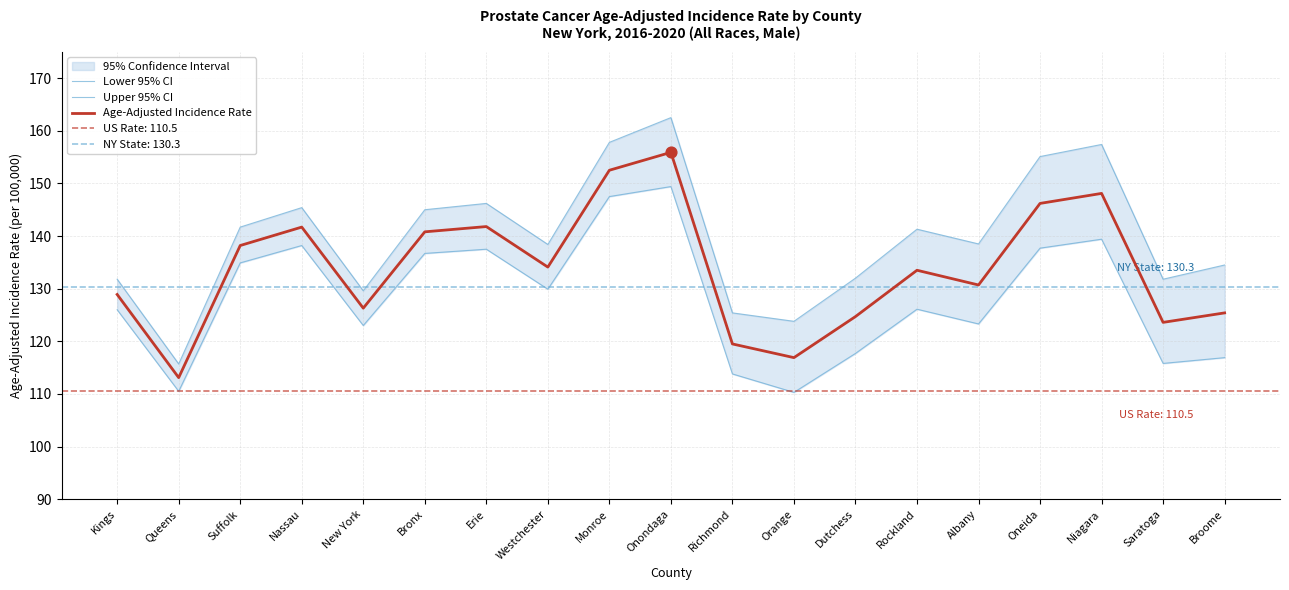

Is the value of Lower 95% CI at Suffolk greater than the value of Upper 95% CI at Richmond?

Yes